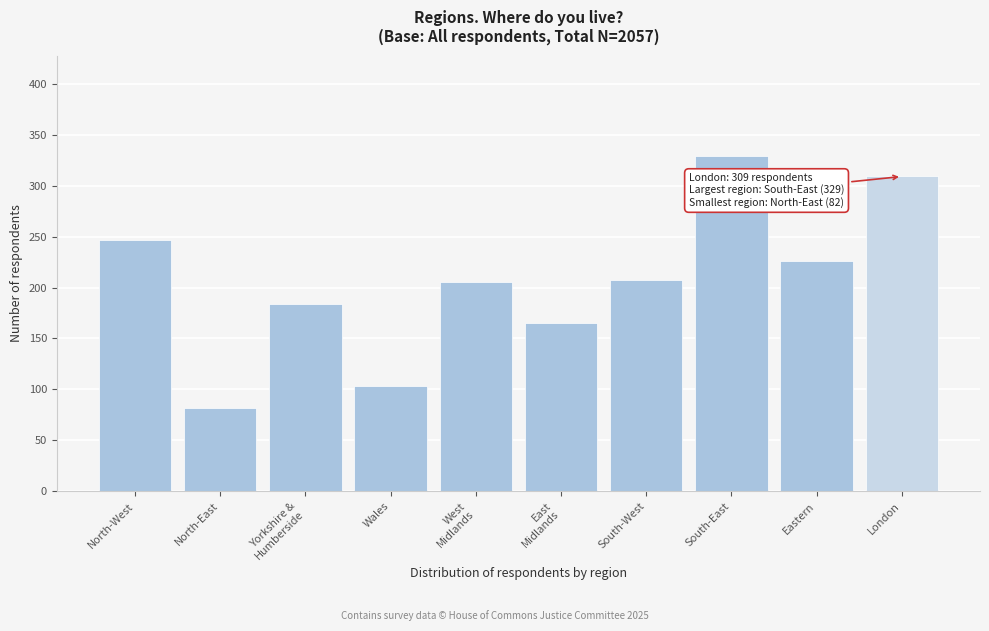

Reading right to left, list all the values displayed in this chart.

309	226	329	207	165	205	103	184	82	247